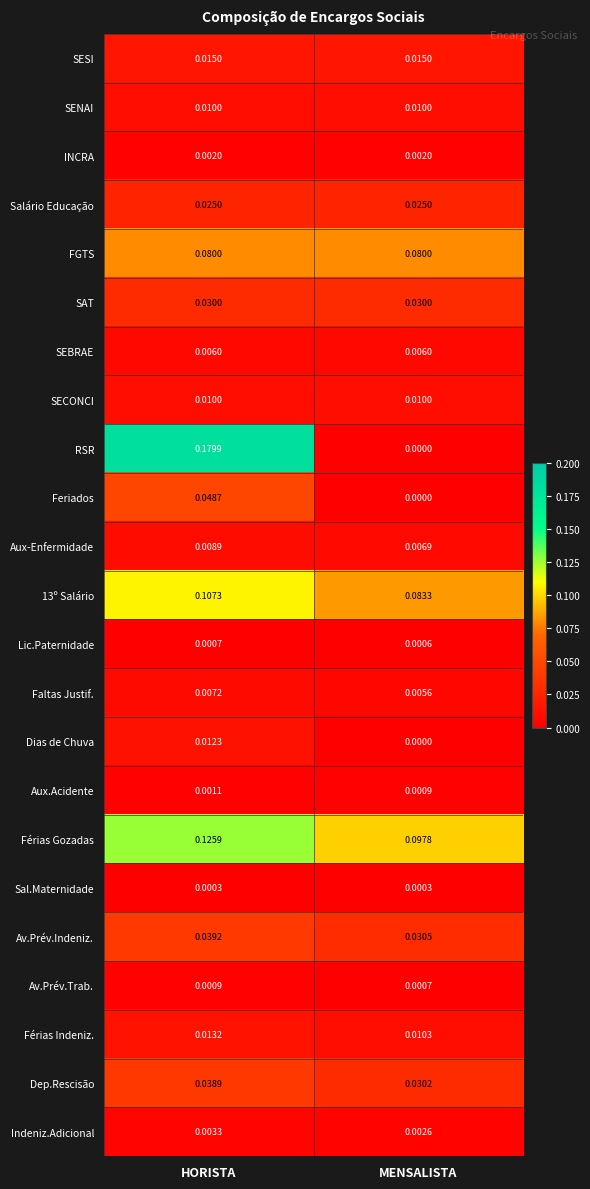

Rank the categories by Lic.Paternidade value from lowest to highest.

MENSALISTA, HORISTA